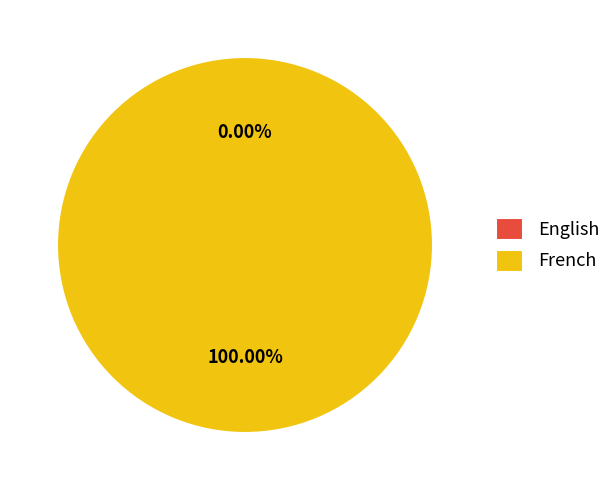

How many slices are in this pie chart?

2